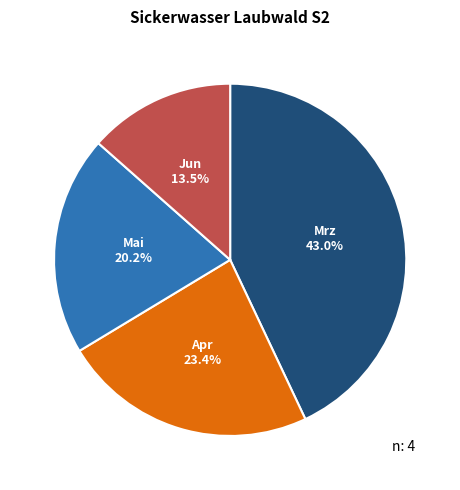

Count the number of slices in the pie.

4